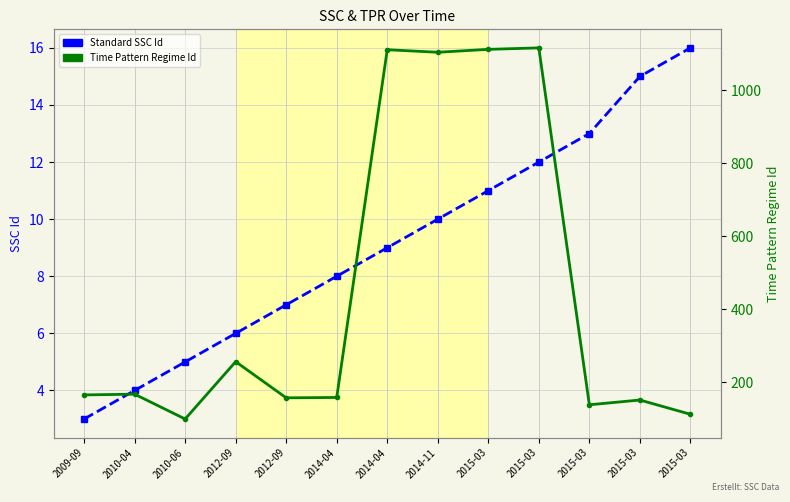

Between 2014-04 and 2010-06, which is larger?

2014-04